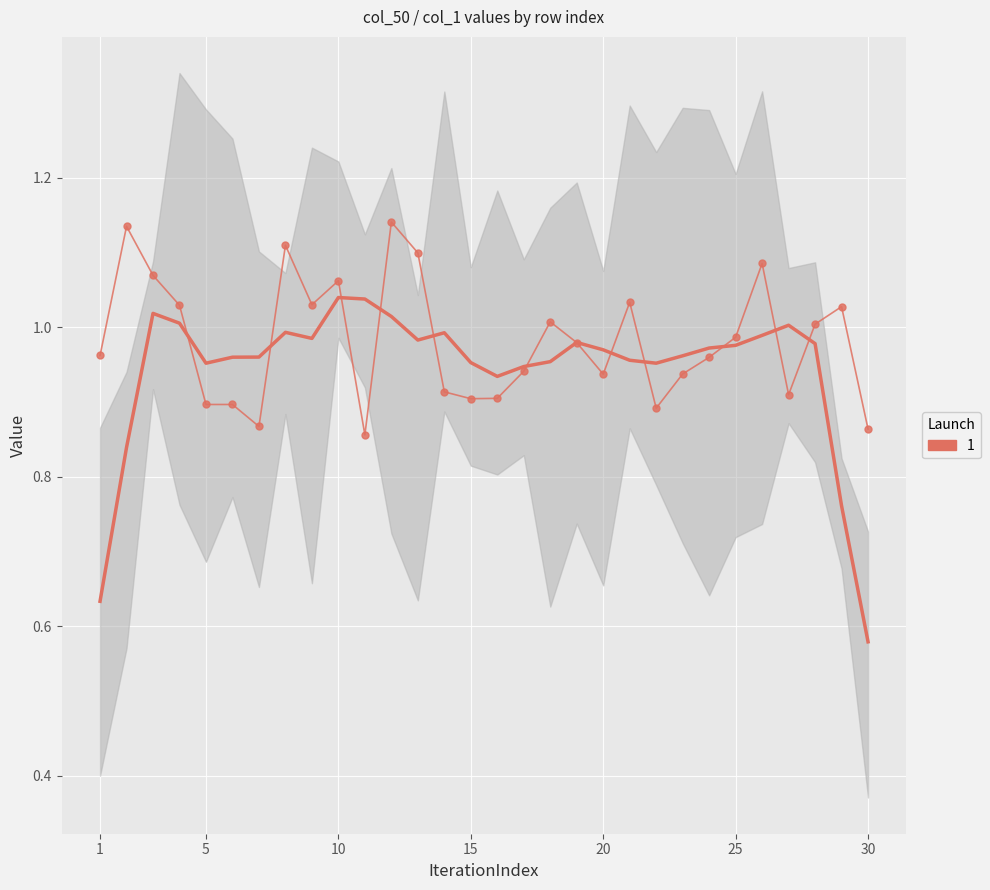

Count the number of data series in this chart.

2